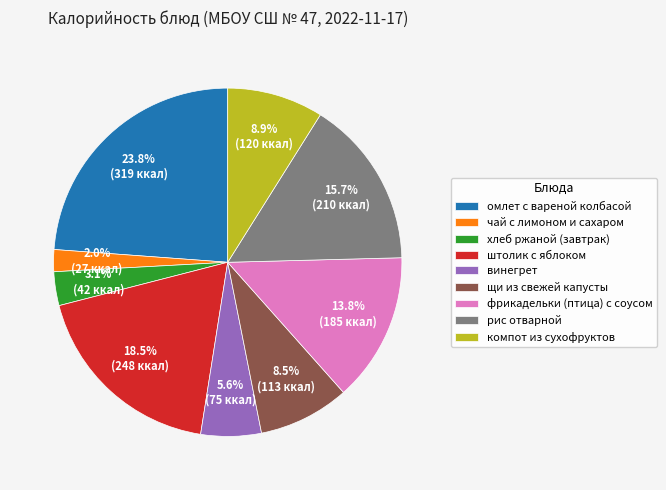

Do омлет с вареной колбасой and компот из сухофруктов together represent more than half of the pie?

No